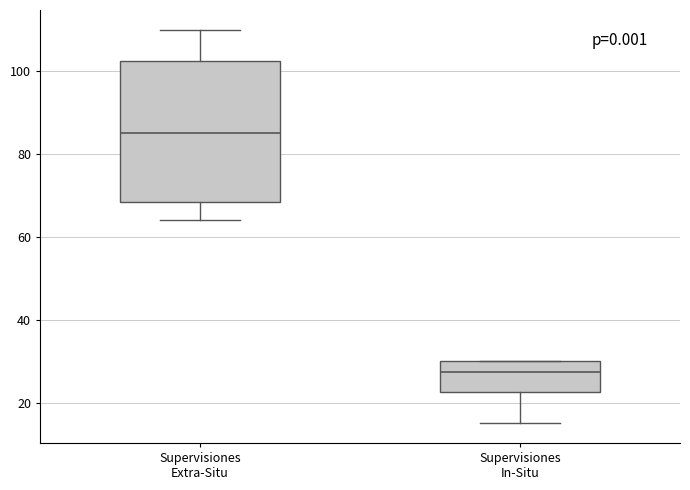

Which box is the tallest, from its lower edge to its upper edge?

Supervisiones Extra-Situ